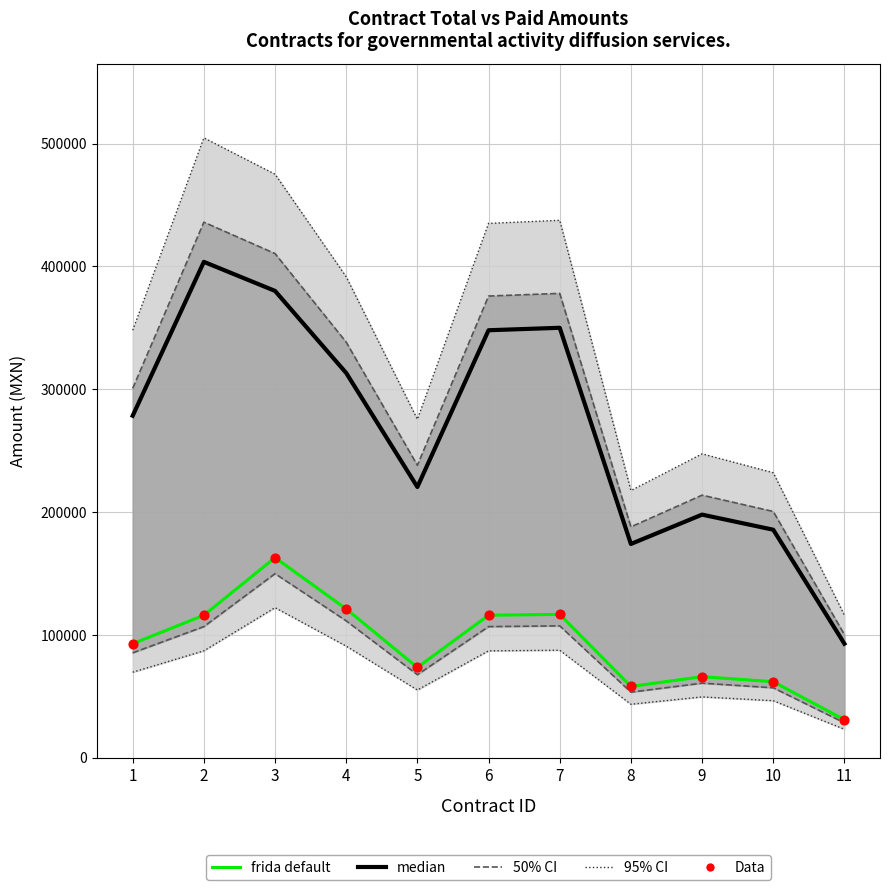

What is the total value across all series at 10?

309333.3